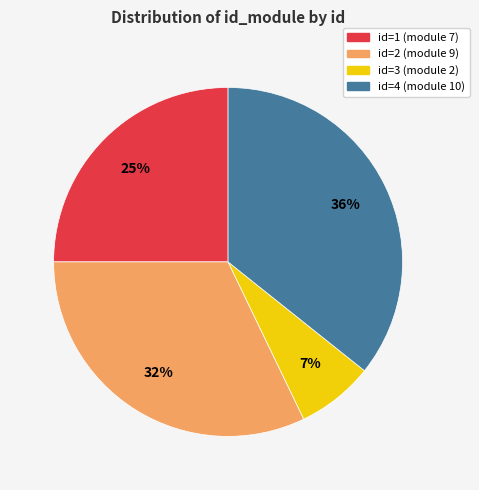

Rank the categories by value from lowest to highest.

id=3 (module 2), id=1 (module 7), id=2 (module 9), id=4 (module 10)